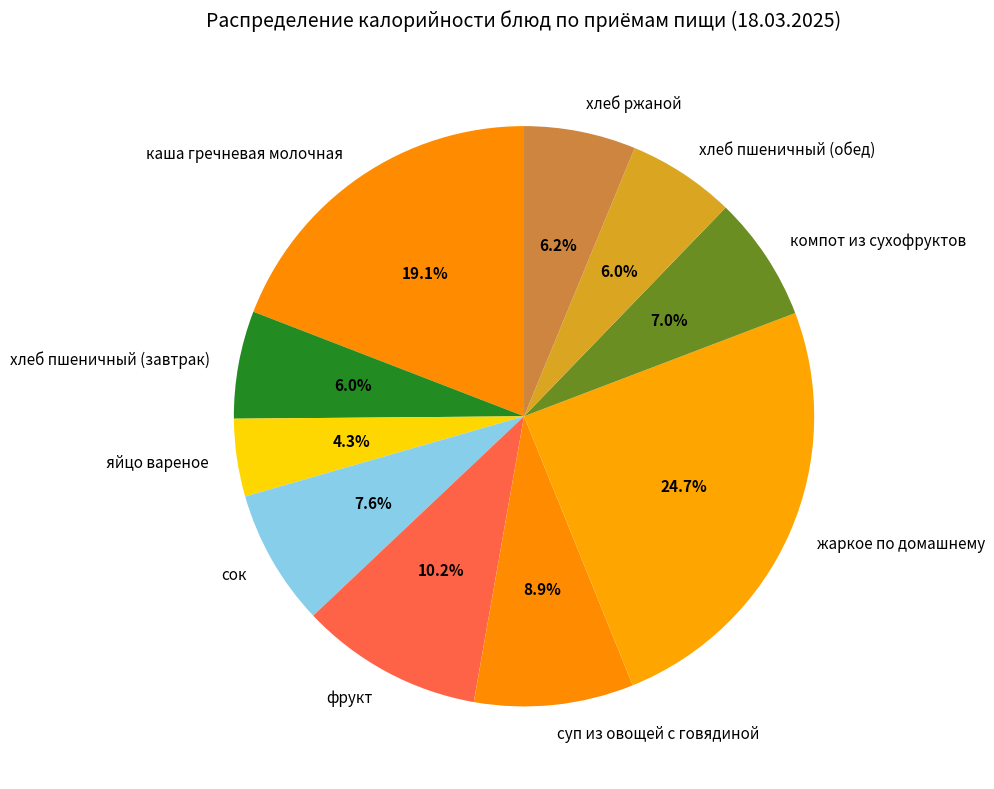

Which category has the smallest portion of the pie?

яйцо вареное